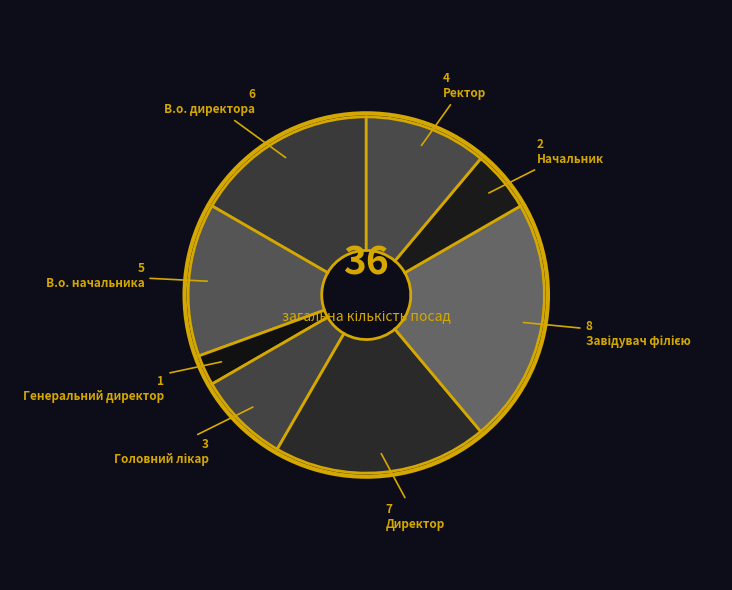

What is the total percentage of В.о. начальника and Начальник?

19.4%